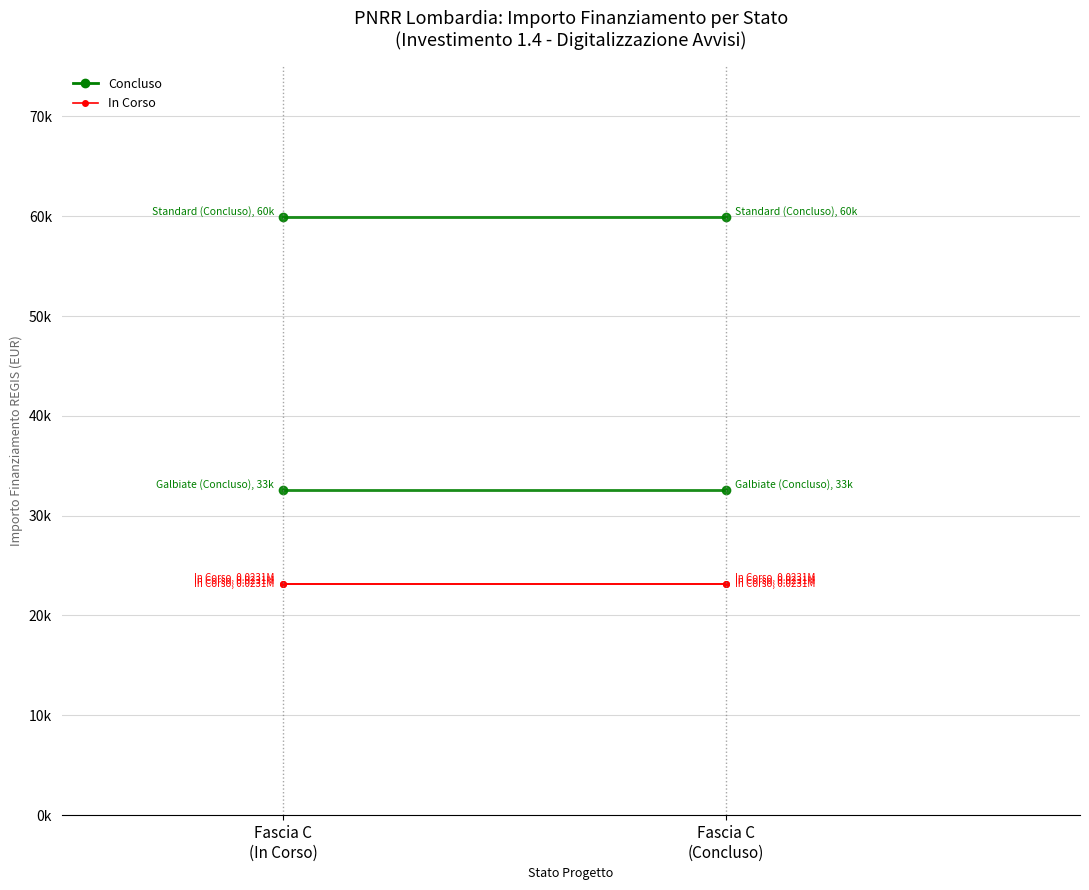

What is the value of the In Corso point at the 2nd from the left?

23147